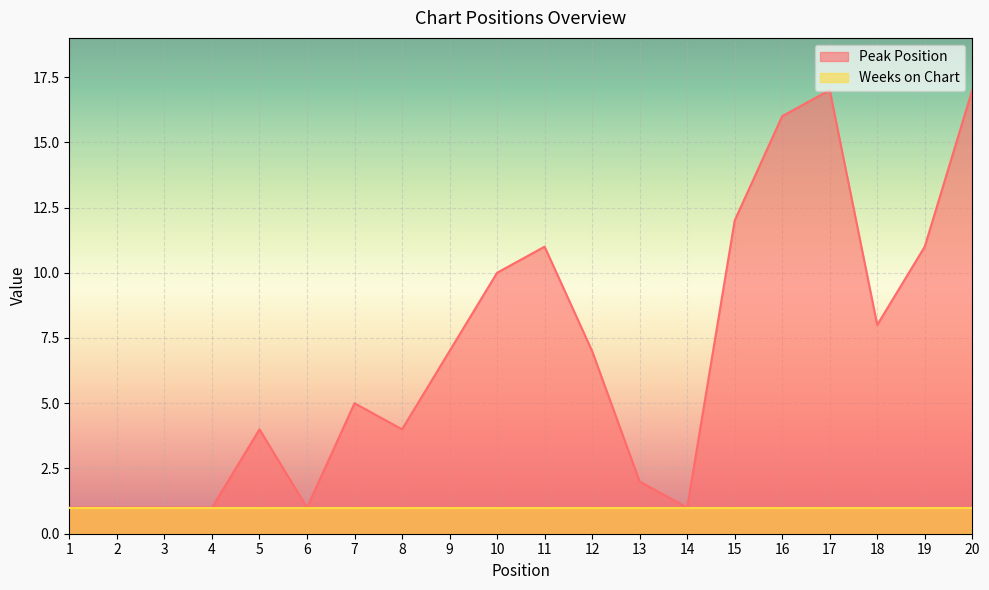

What is the value of the 17th point from the left?

17